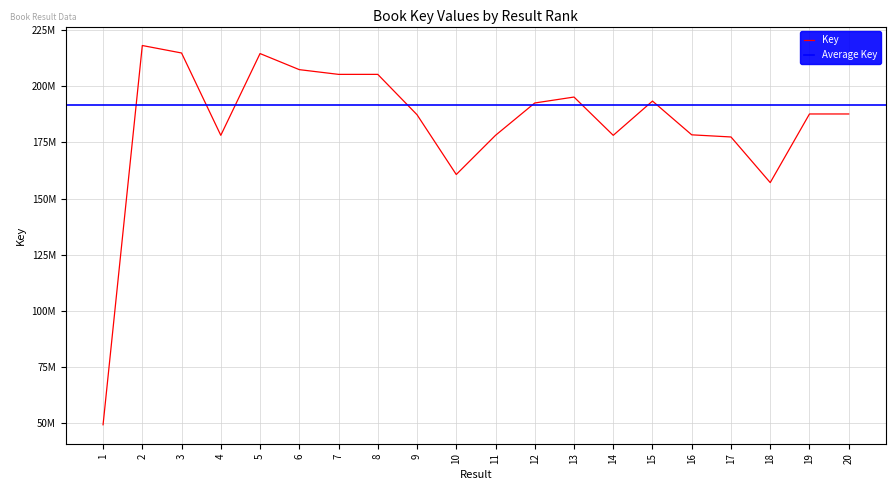

Rank the categories by value from lowest to highest.

1, 18, 10, 17, 14, 11, 4, 16, 9, 19, 20, 12, 15, 13, 8, 7, 6, 5, 3, 2